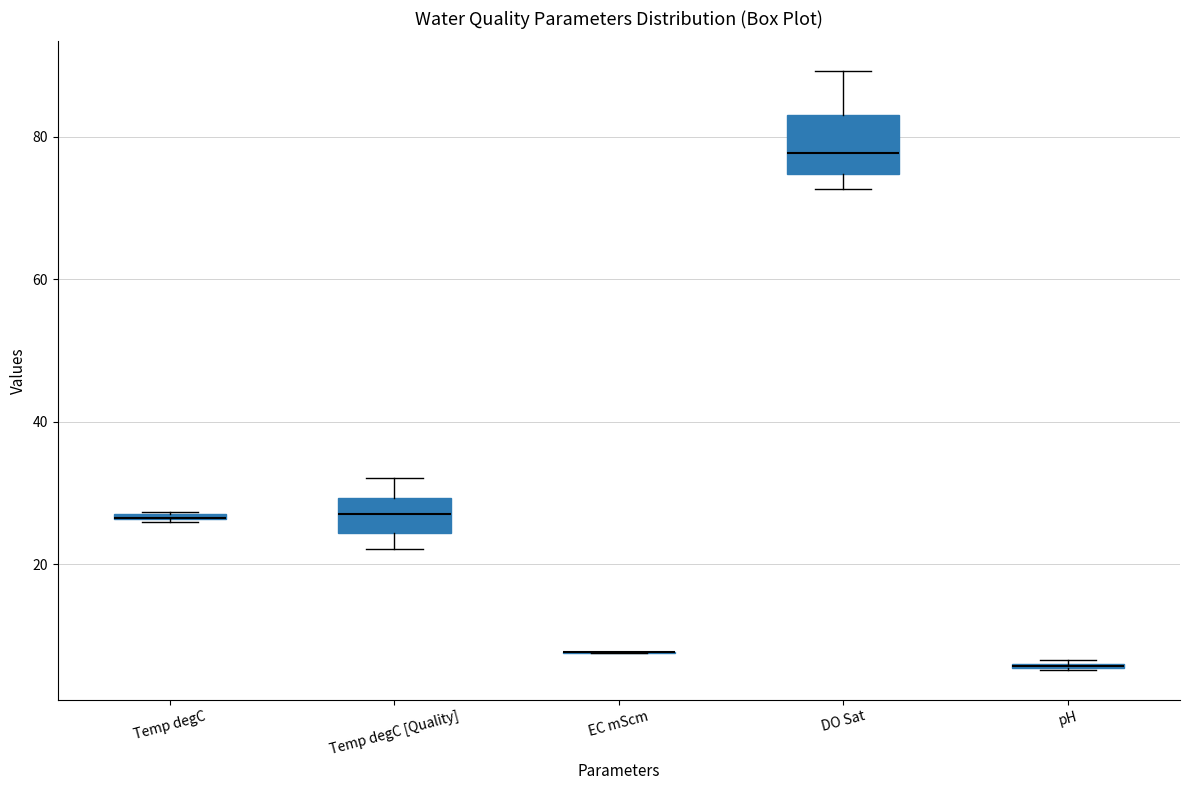

Comparing the boxes themselves (not the whiskers), which one is the tallest?

DO Sat